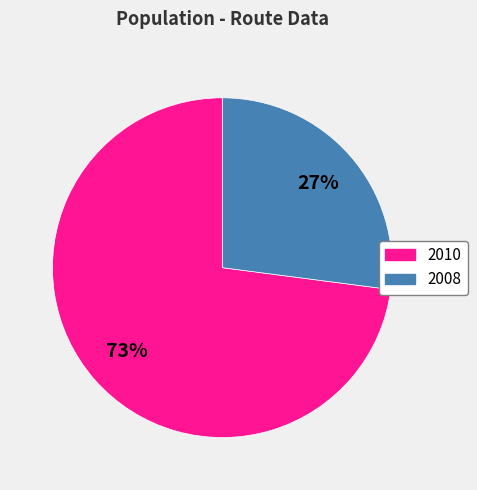

Is there a majority slice in this chart?

Yes